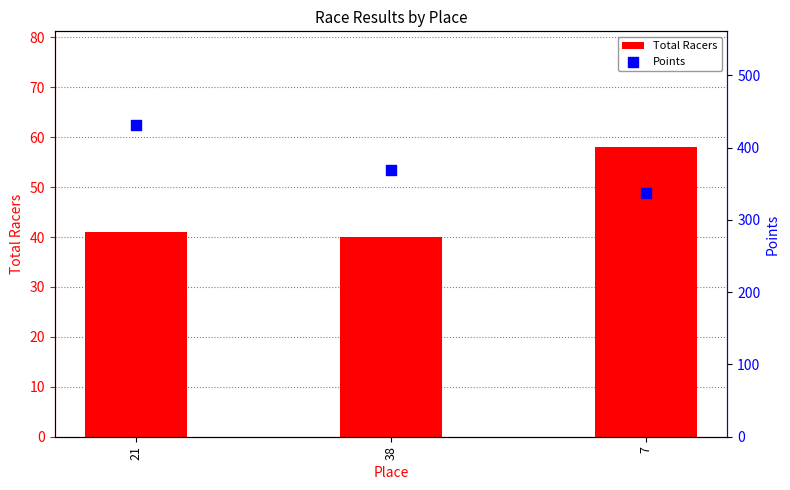

Which series reaches the maximum Y coordinate?

Points